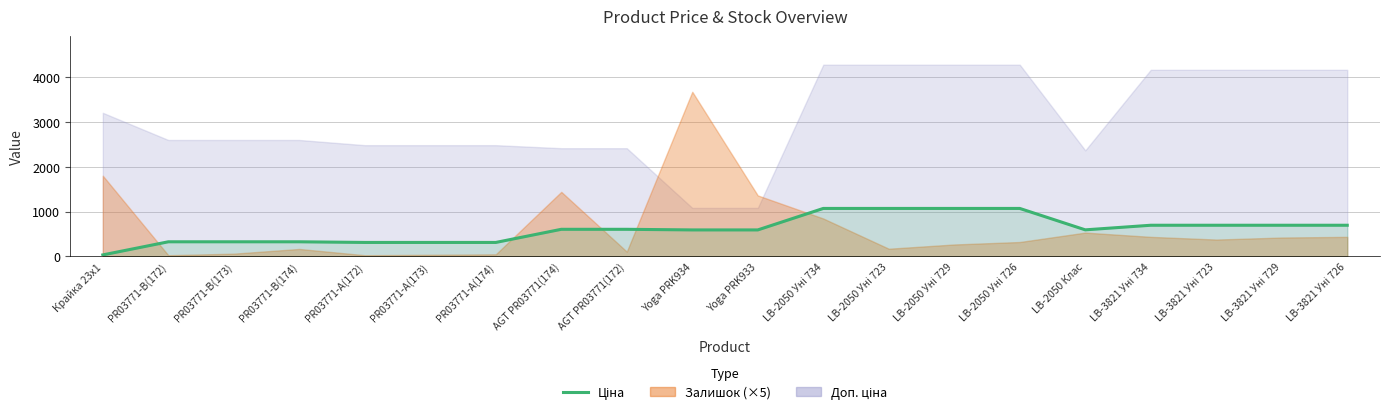

What is the ratio of the value at PR03771-B(174) to the value at Yoga PRK934?

0.6